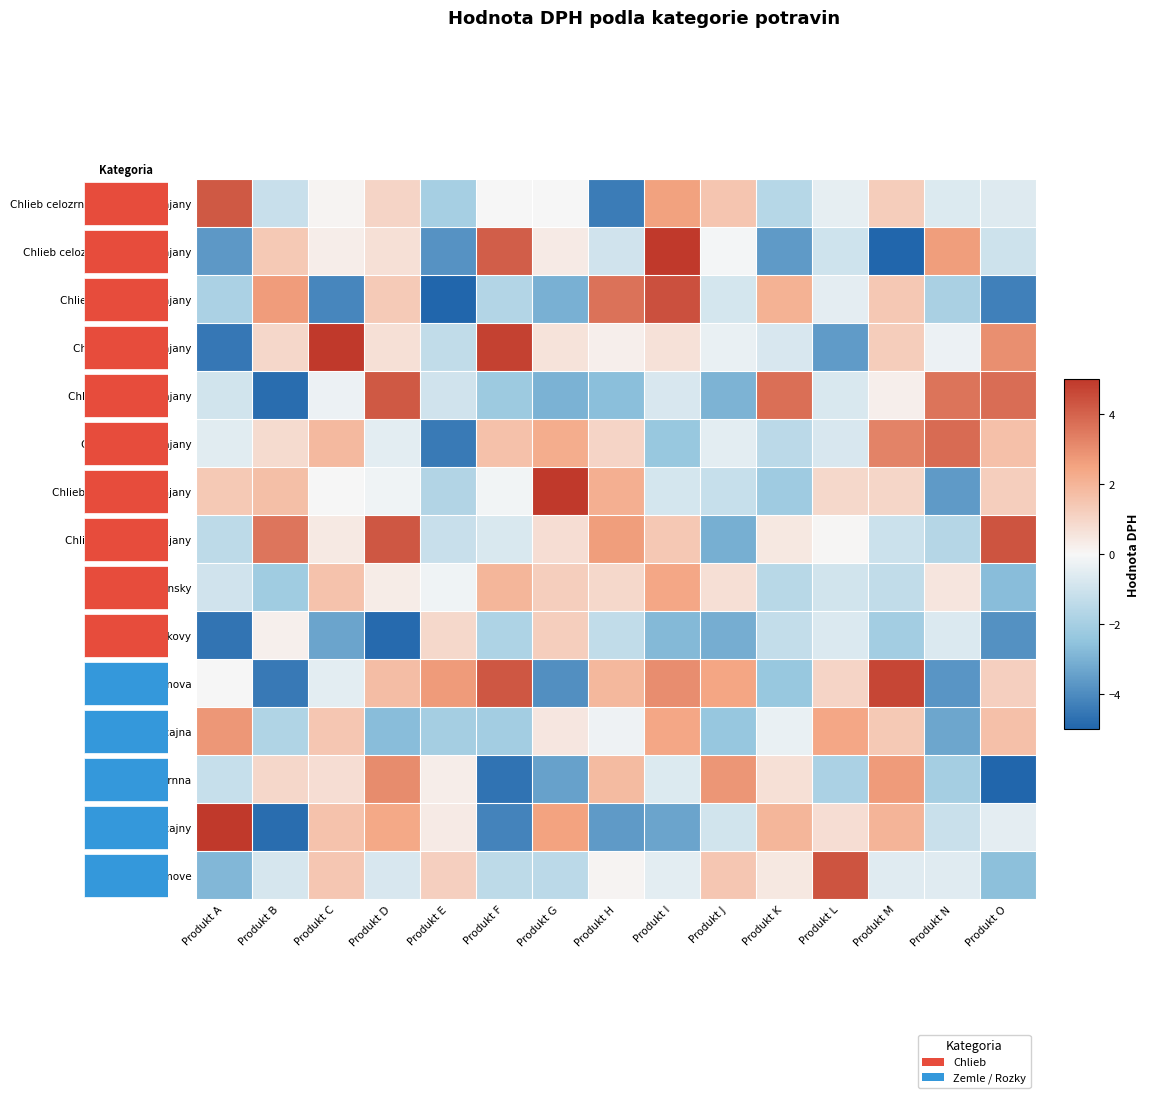

At Produkt D, list the series in order from smallest to largest.

Chlieb zemiakovy, Zemla obycajna, Rozok grahamove, Chlieb biely - krajany, Chlieb rascovy - nekrajany, Chlieb barciansky, Chlieb tmavy - krajany, Chlieb celozrnny razny - krajany, Chlieb celozrnny razny - nekrajany, Chlieb tmavy - nekrajany, Zemla grahamova, Rozok obycajny, Zemla celozrnna, Chlieb biely - nekrajany, Chlieb rascovy - krajany